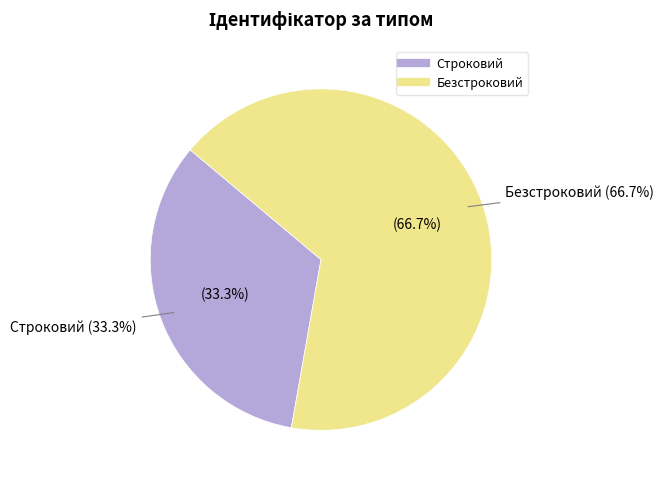

Is the sum of Строковий and Безстроковий greater than half?

Yes